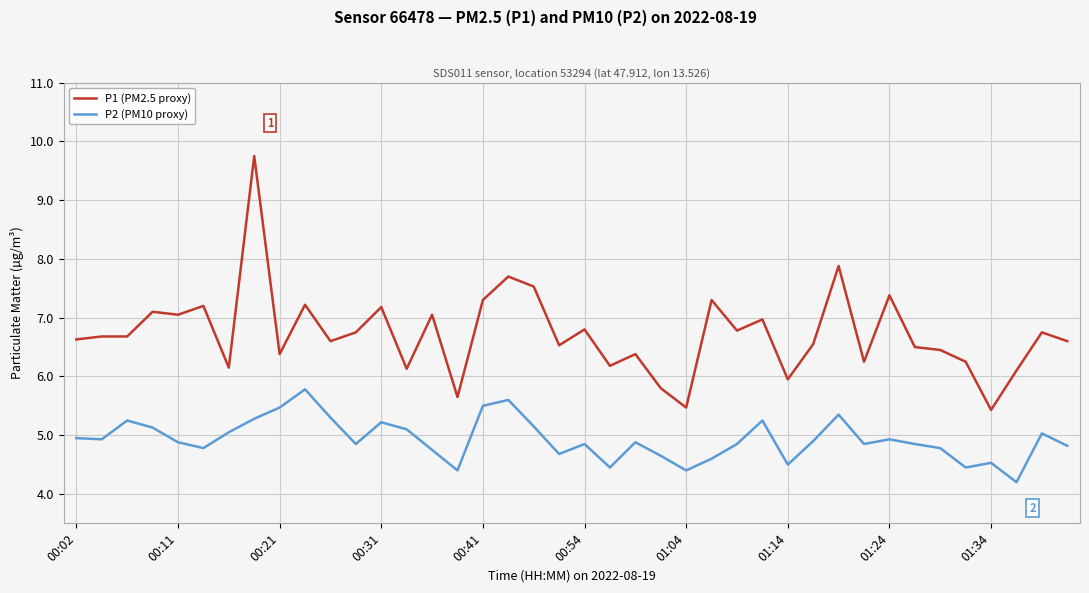

What is the maximum value for P1 (PM2.5 proxy)?

9.8